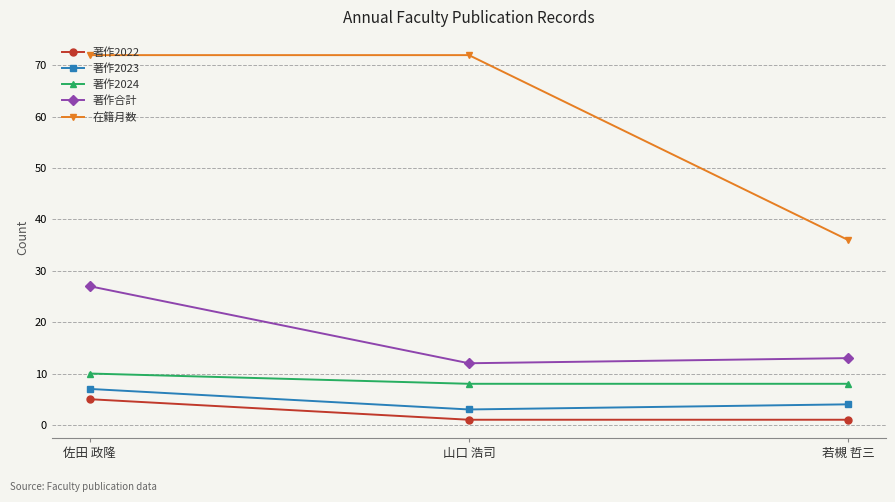

What are all the series names shown in the legend?

著作2022, 著作2023, 著作2024, 著作合計, 在籍月数